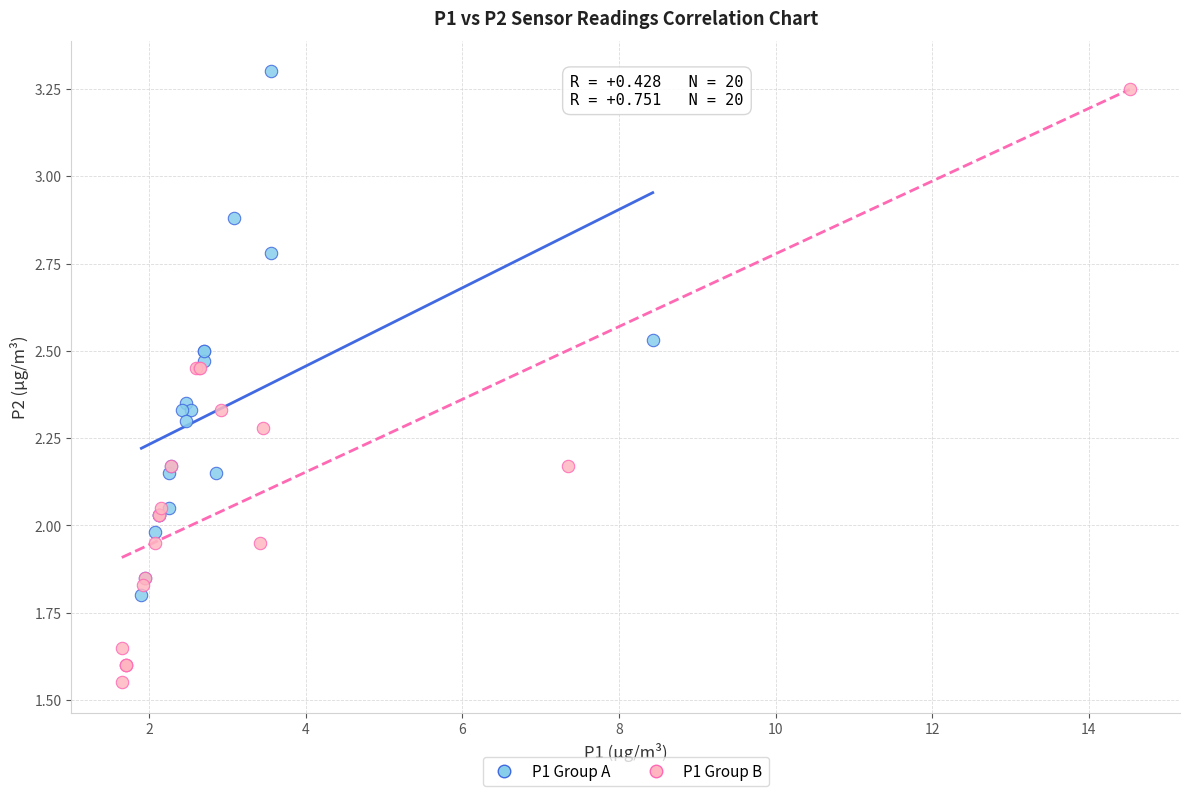

Which series has the widest spread of Y values?

P1 Group B